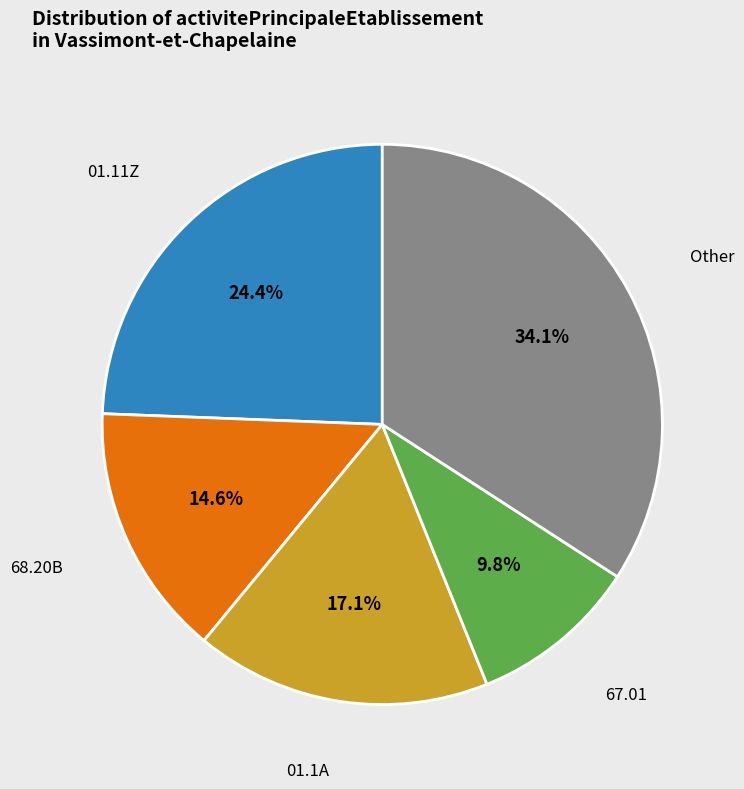

Rank the categories by value from highest to lowest.

Other, 01.11Z, 01.1A, 68.20B, 67.01